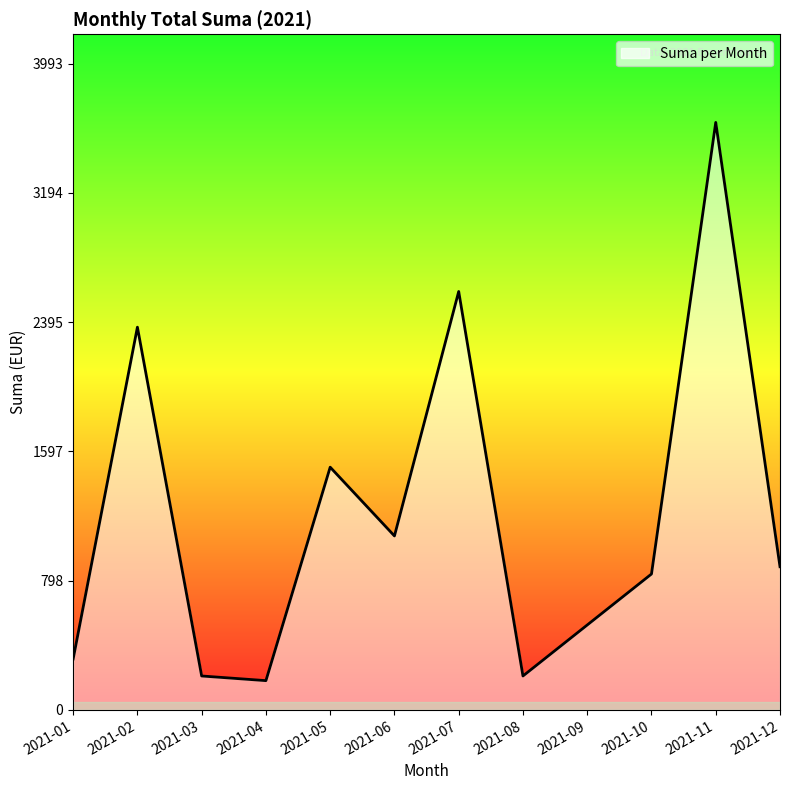

How many lines are shown in the chart?

1